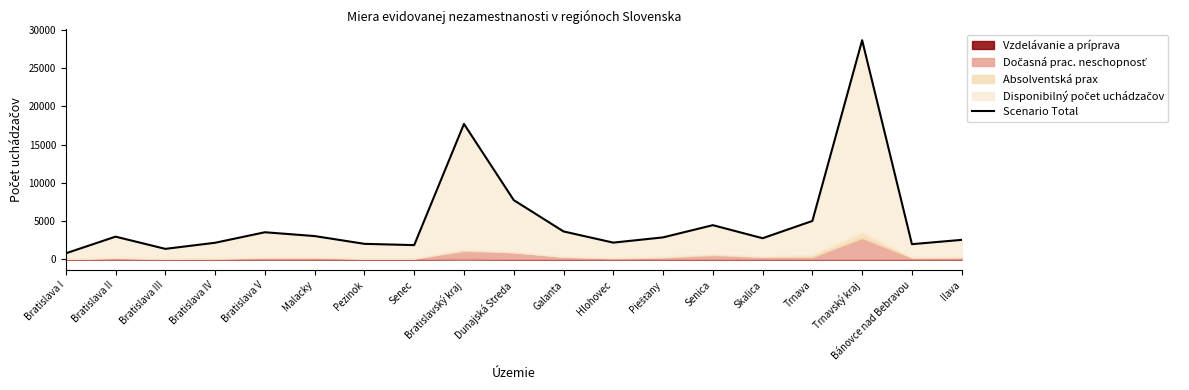

At which category does the data reach its first local valley?

Bratislava III